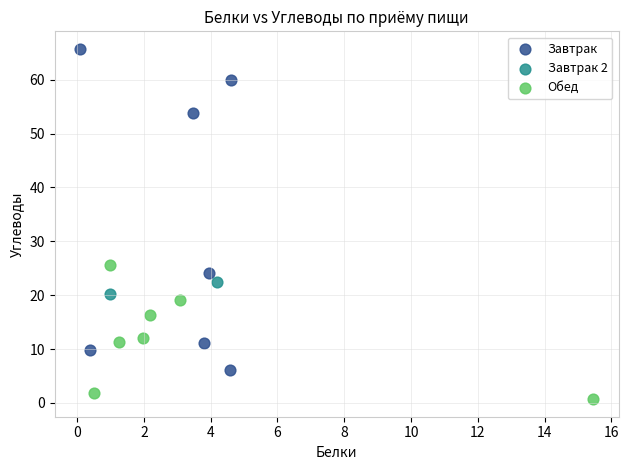

Which series contains the lowest Y value?

Обед